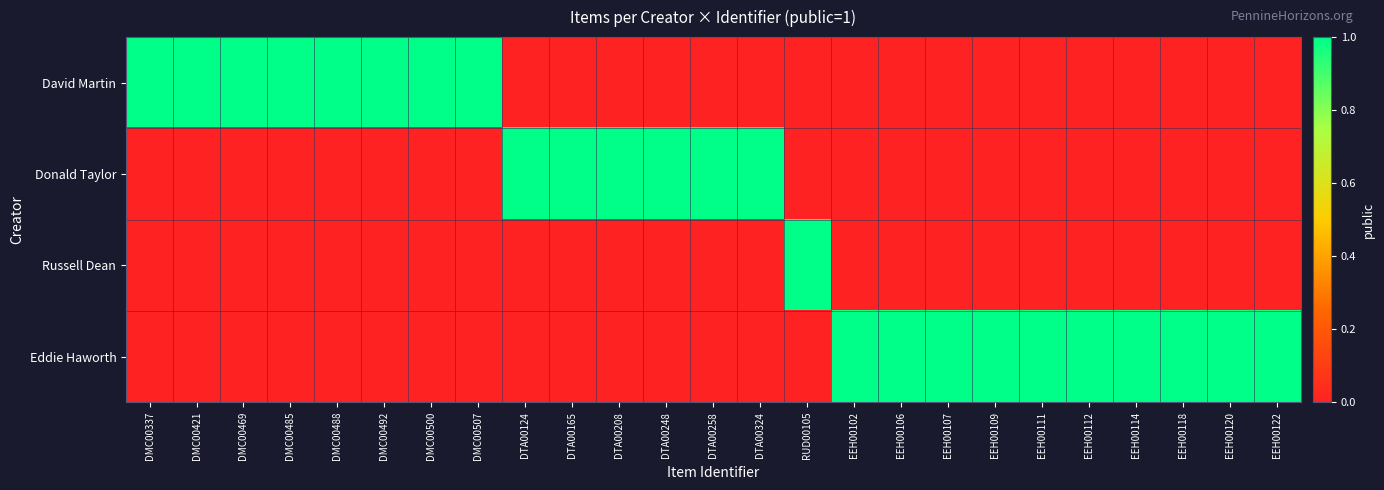

At which category is the sum across all series the highest?

DMC00337